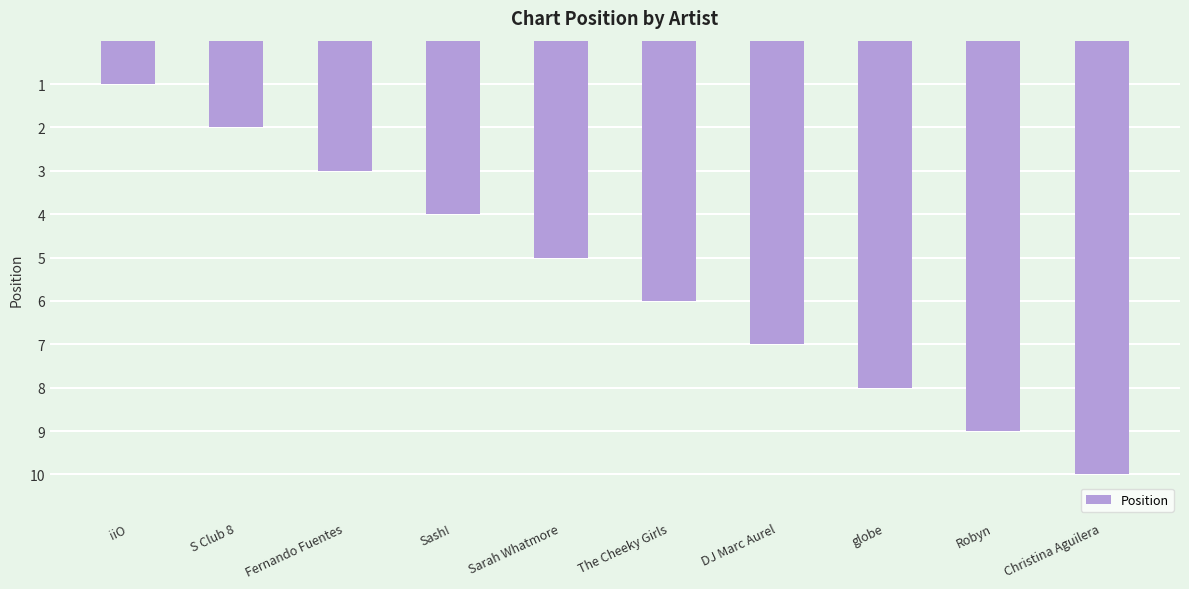

What is the difference between the second highest and second lowest values?

7